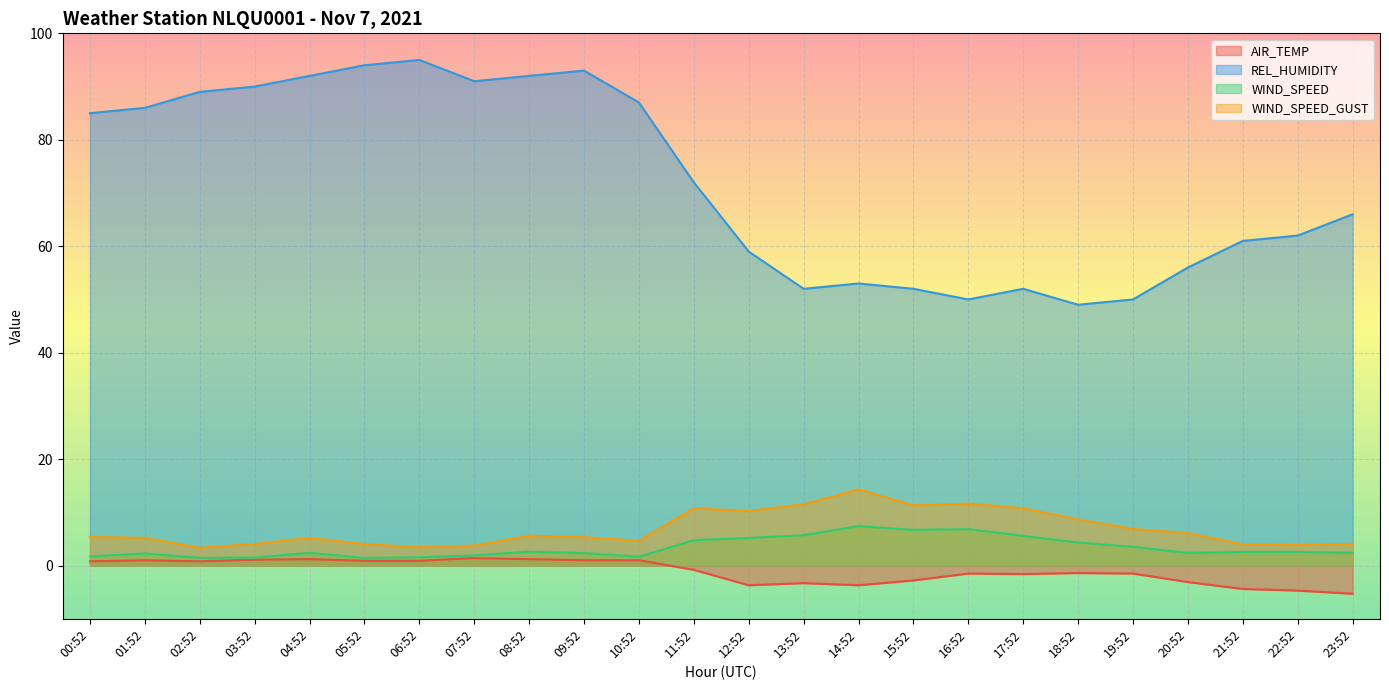

Rank the categories by AIR_TEMP value from lowest to highest.

23:52, 22:52, 21:52, 12:52, 14:52, 13:52, 20:52, 15:52, 17:52, 16:52, 19:52, 18:52, 11:52, 00:52, 02:52, 05:52, 06:52, 01:52, 09:52, 10:52, 03:52, 04:52, 08:52, 07:52